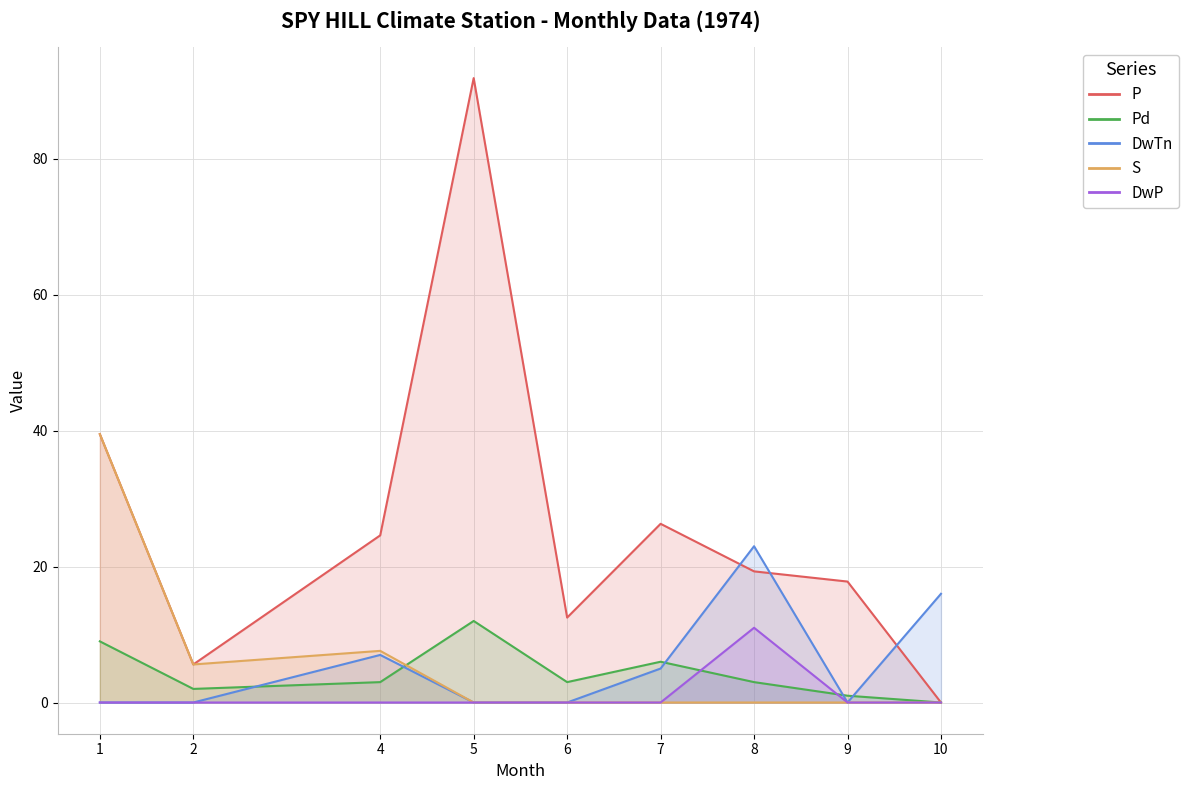

What is the difference between the P values at 9 and 5?

74.1